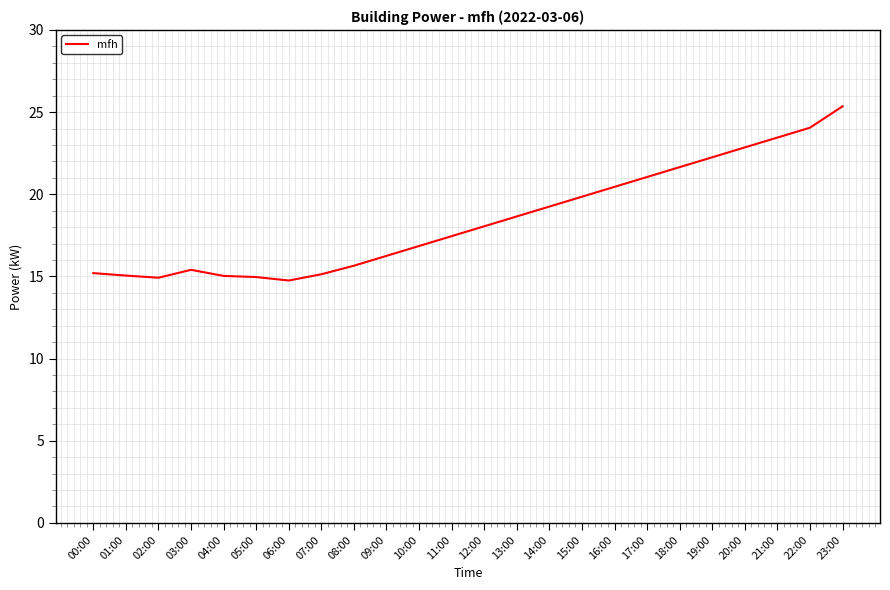

The value at 09:00 is 9.6. True or false?

False